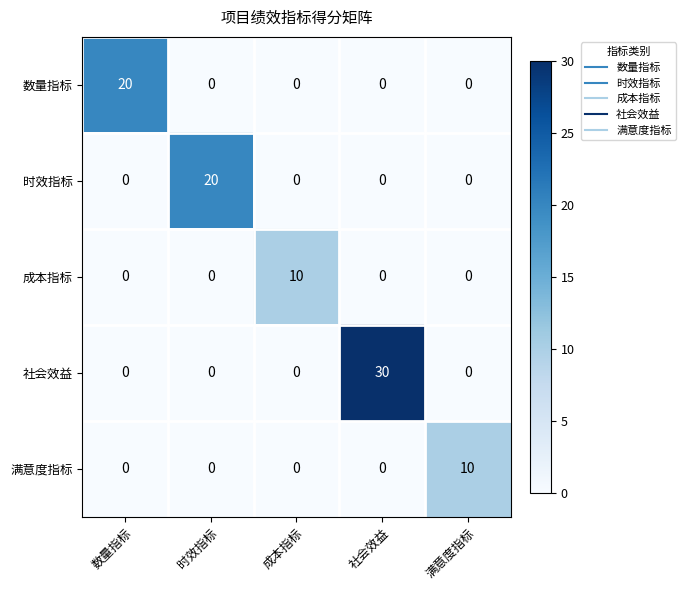

The 社会效益 series shows 0 at 成本指标. True or false?

True